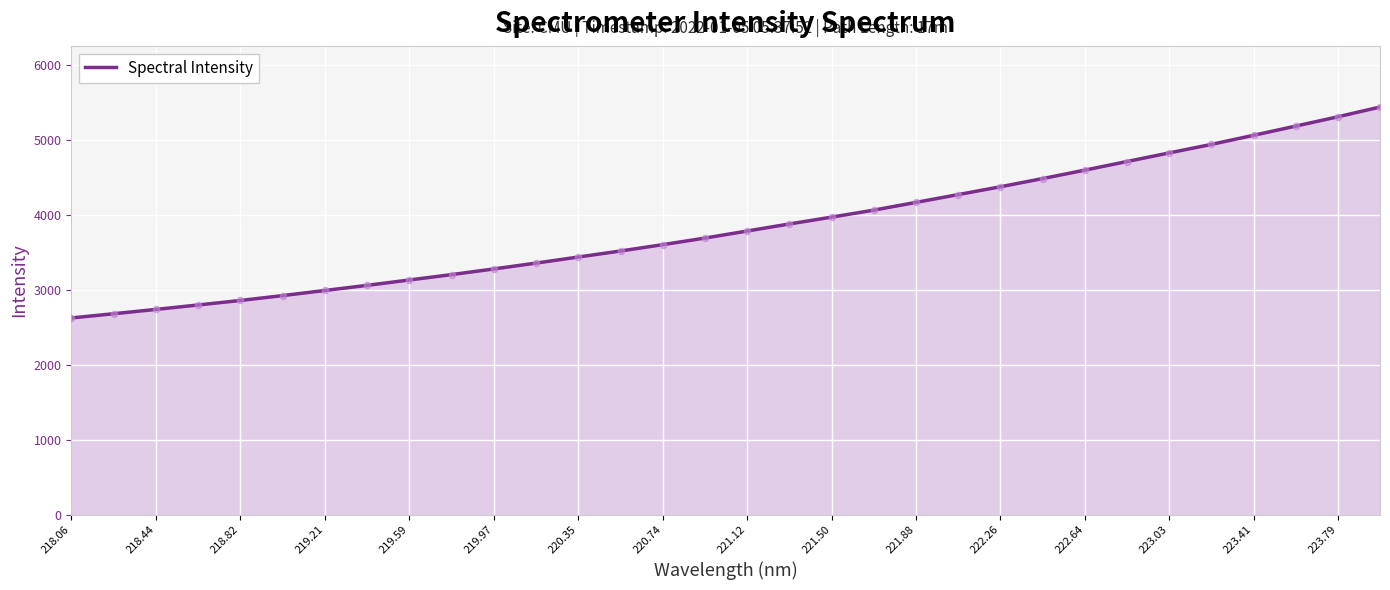

What is the difference between the maximum and minimum values?

2814.1